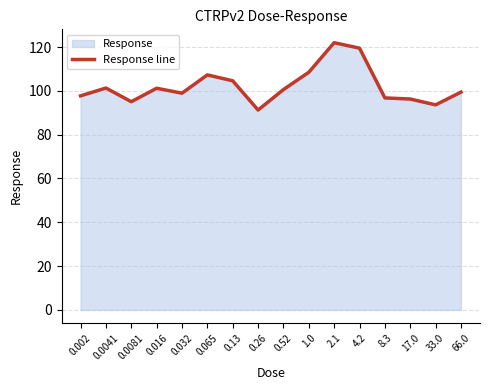

How many categories are shown in the chart?

16